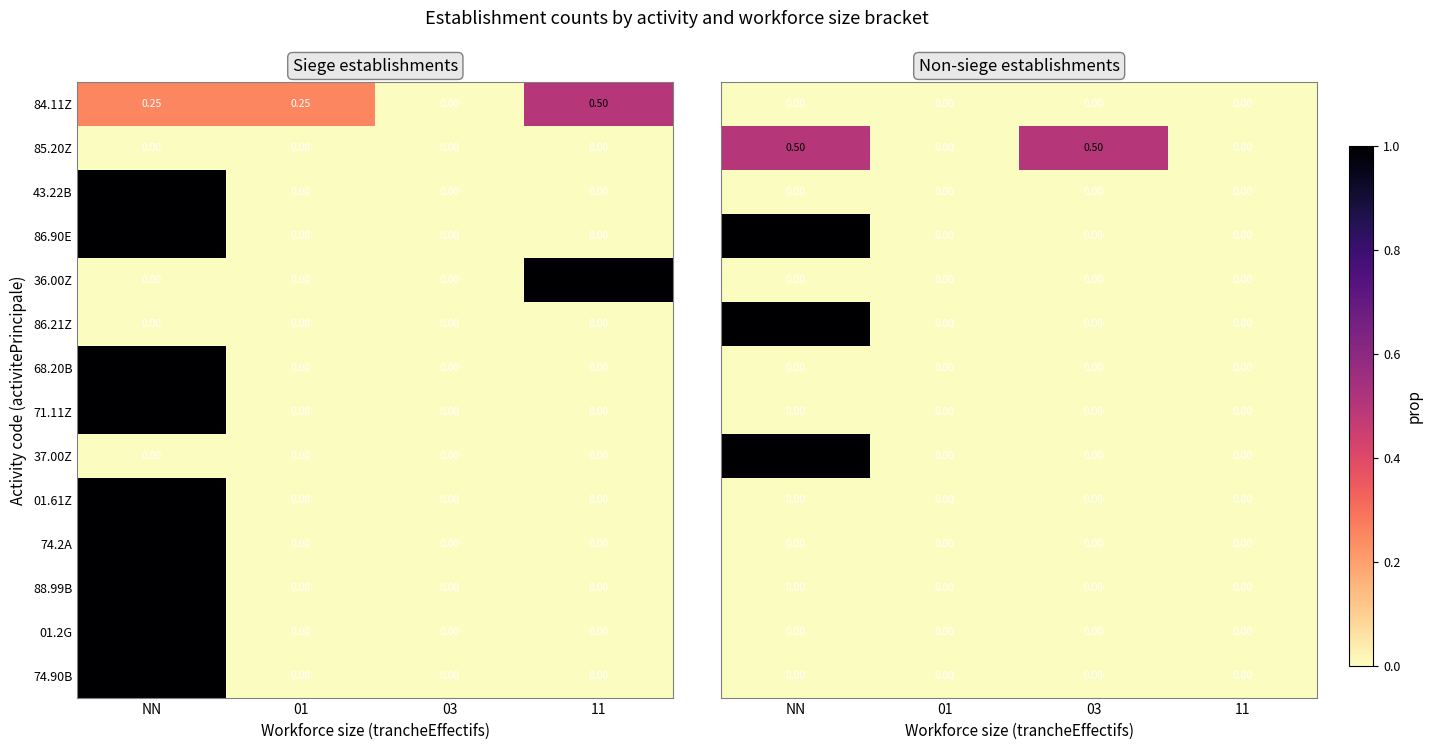

Which category has the highest value in the 86.90E series?

NN